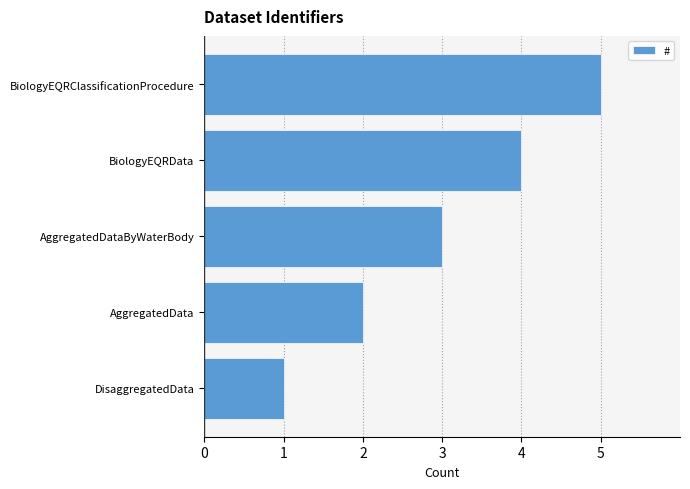

How many distinct data groups are displayed?

1